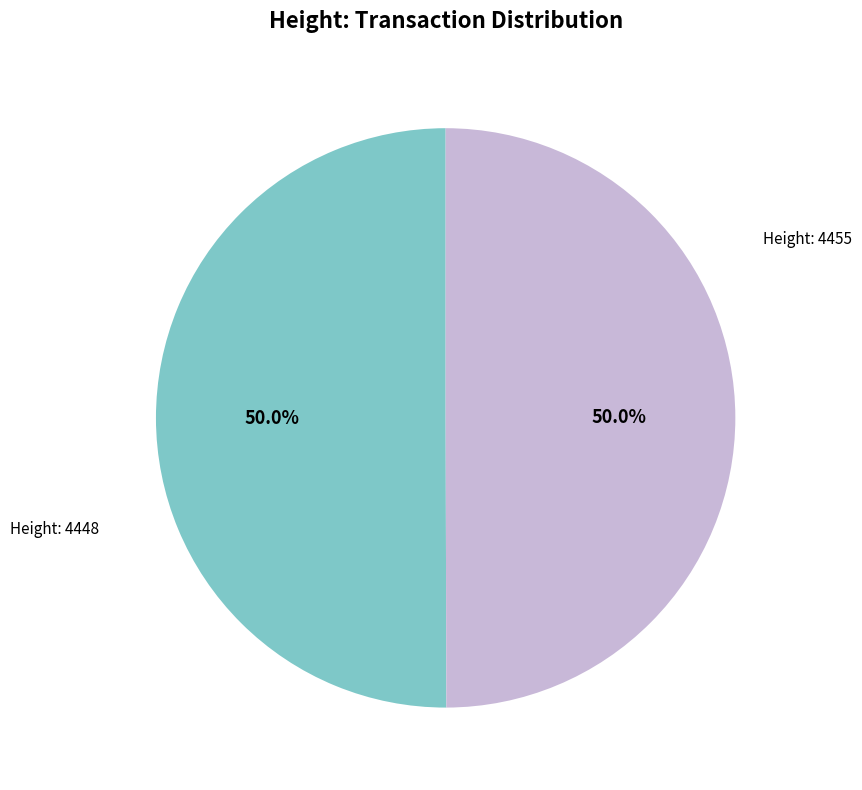

Rank the categories by value from highest to lowest.

4455, 4448